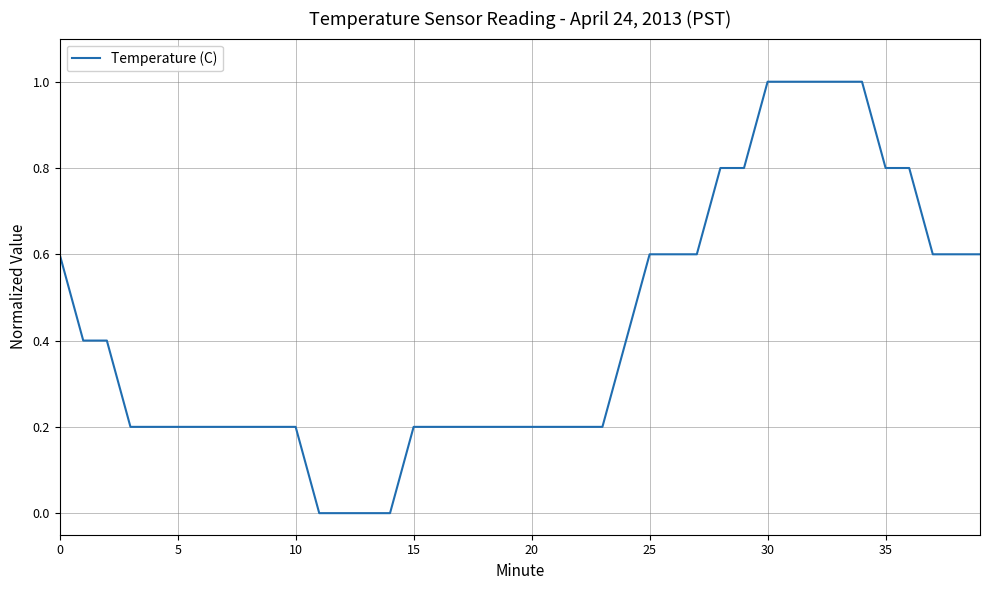

What is the maximum value shown in the chart?

1.0